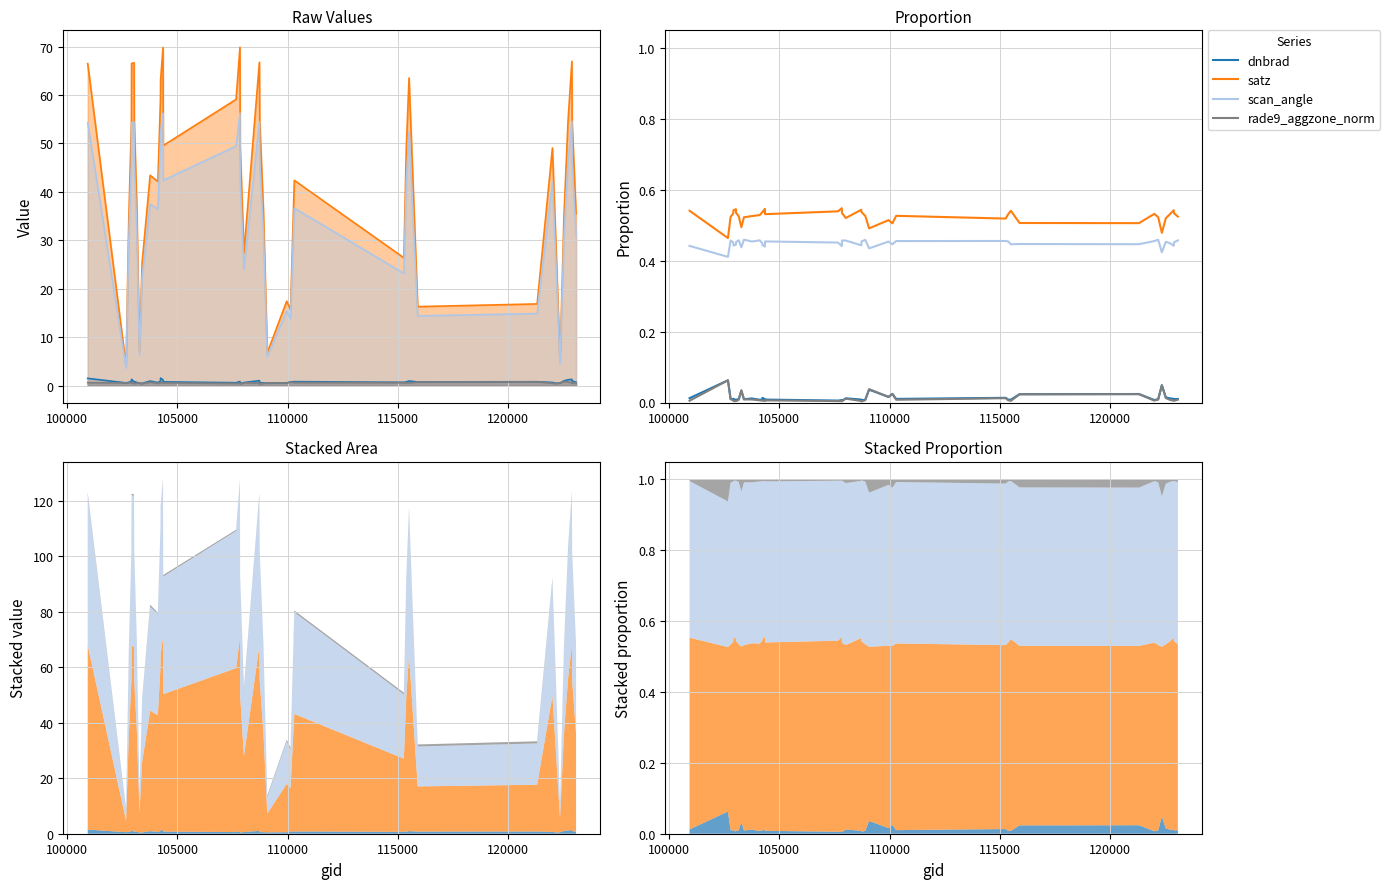

True or false: scan_angle and rade9_aggzone_norm cross at least once.

False